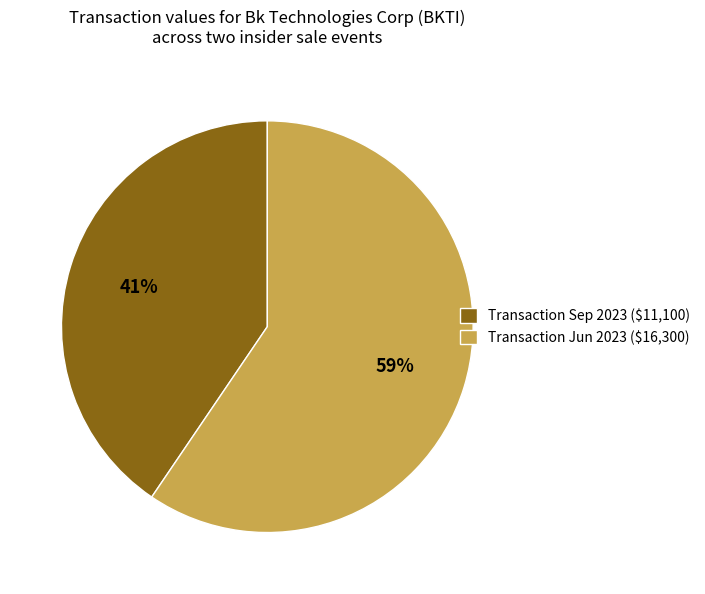

What percentage is the Transaction Sep 2023 ($11,100) slice, to the nearest percent?

41%